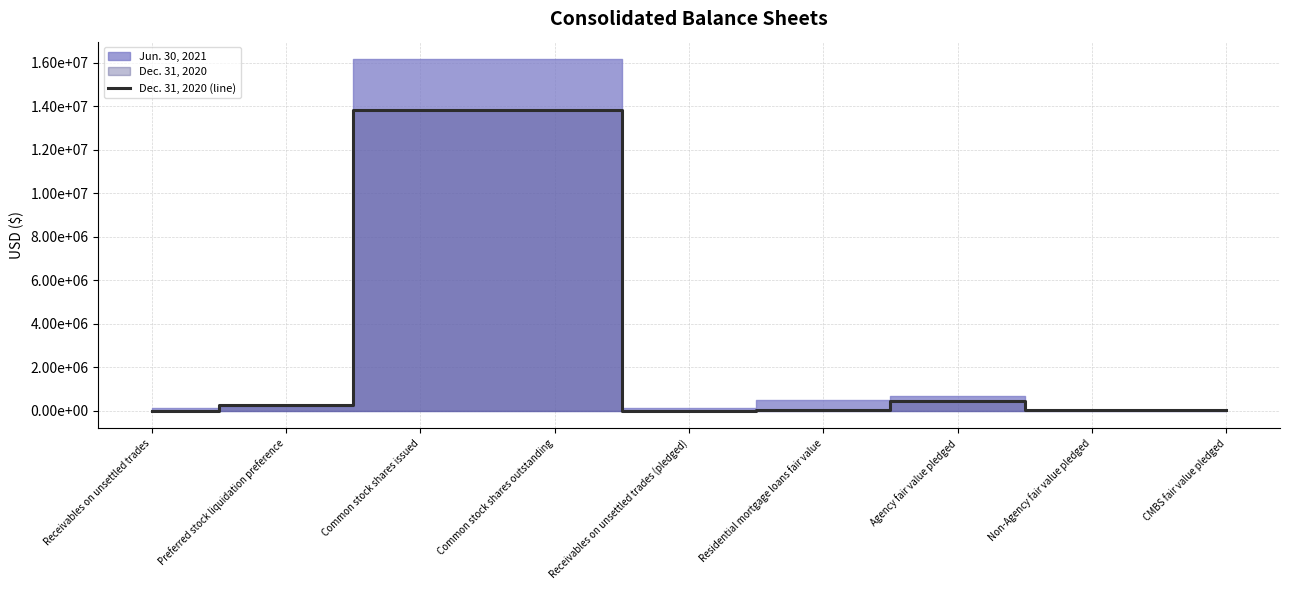

What is the change in value from Common stock shares outstanding to Agency fair value pledged?

-13350051